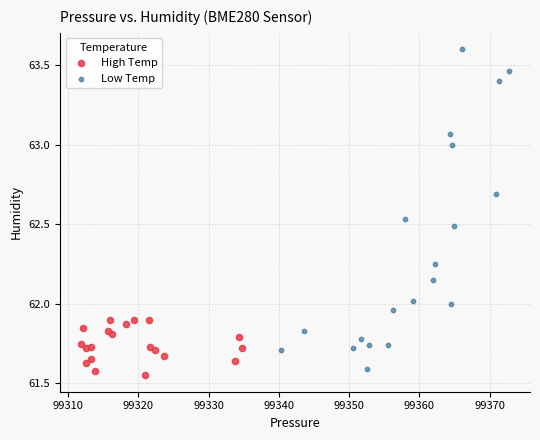

Which series reaches the maximum Y coordinate?

Low Temp